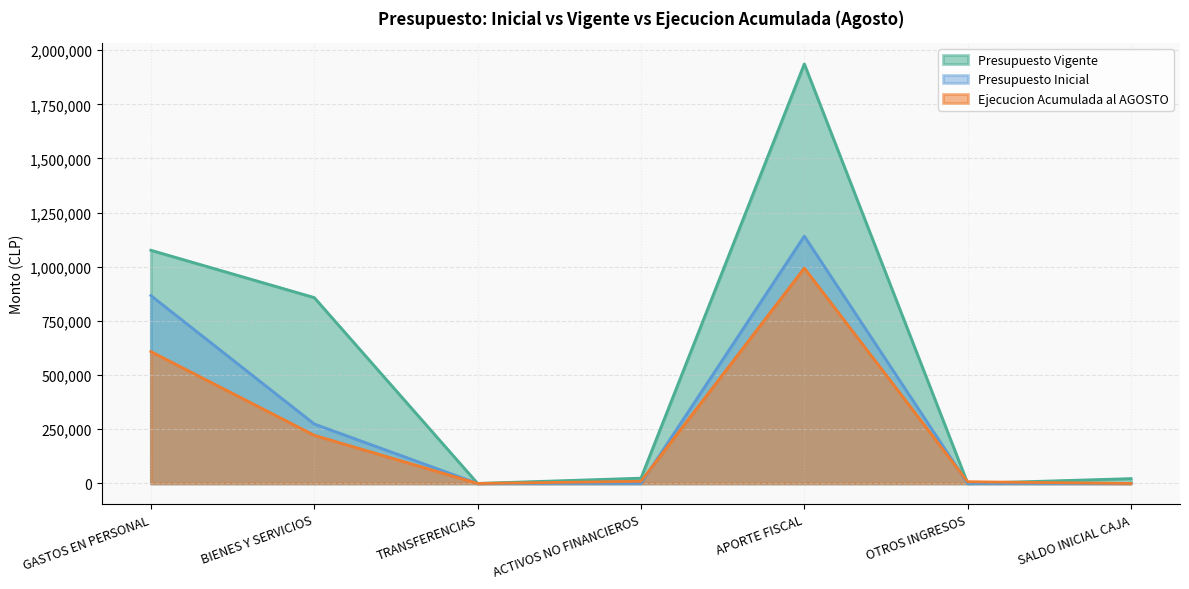

Where is the first local minimum for Presupuesto Inicial?

ACTIVOS NO FINANCIEROS